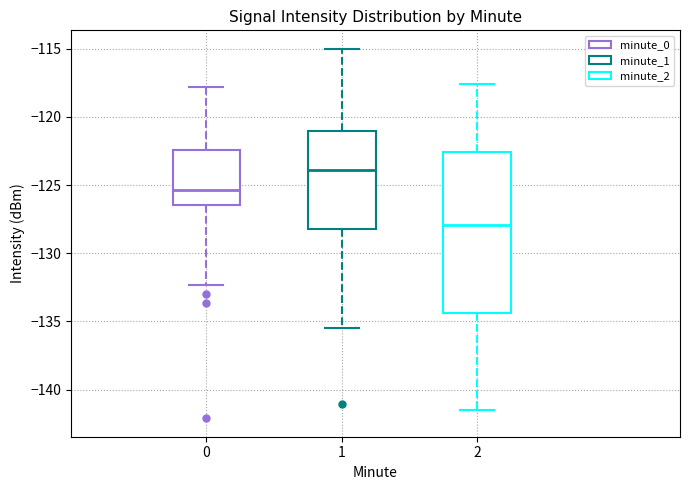

Reading left to right, read every box against the y-axis: the position of its median line, the range the box covers, and the ends of its whiskers. The values are not printed on the chart, so give them approximately, as read against the axis.

0: median -125.5, box -126.5 to -122.5, whiskers -132.5 to -118.0
1: median -124.0, box -128.0 to -121.0, whiskers -135.5 to -115.0
2: median -128.0, box -134.5 to -122.5, whiskers -141.5 to -117.5